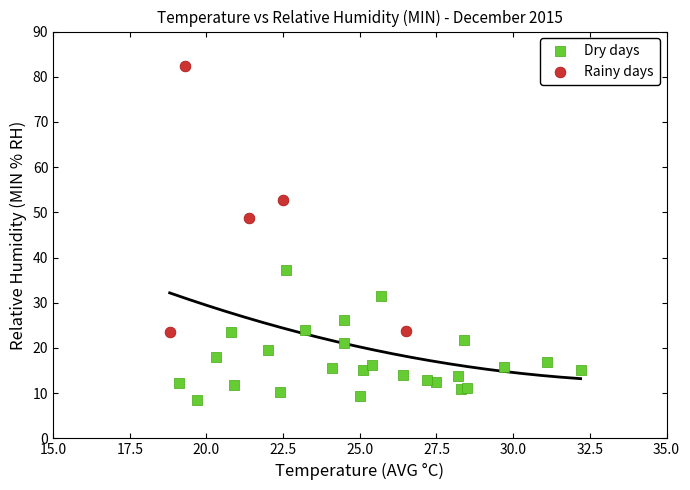

Which series contains the lowest Y value?

Dry days